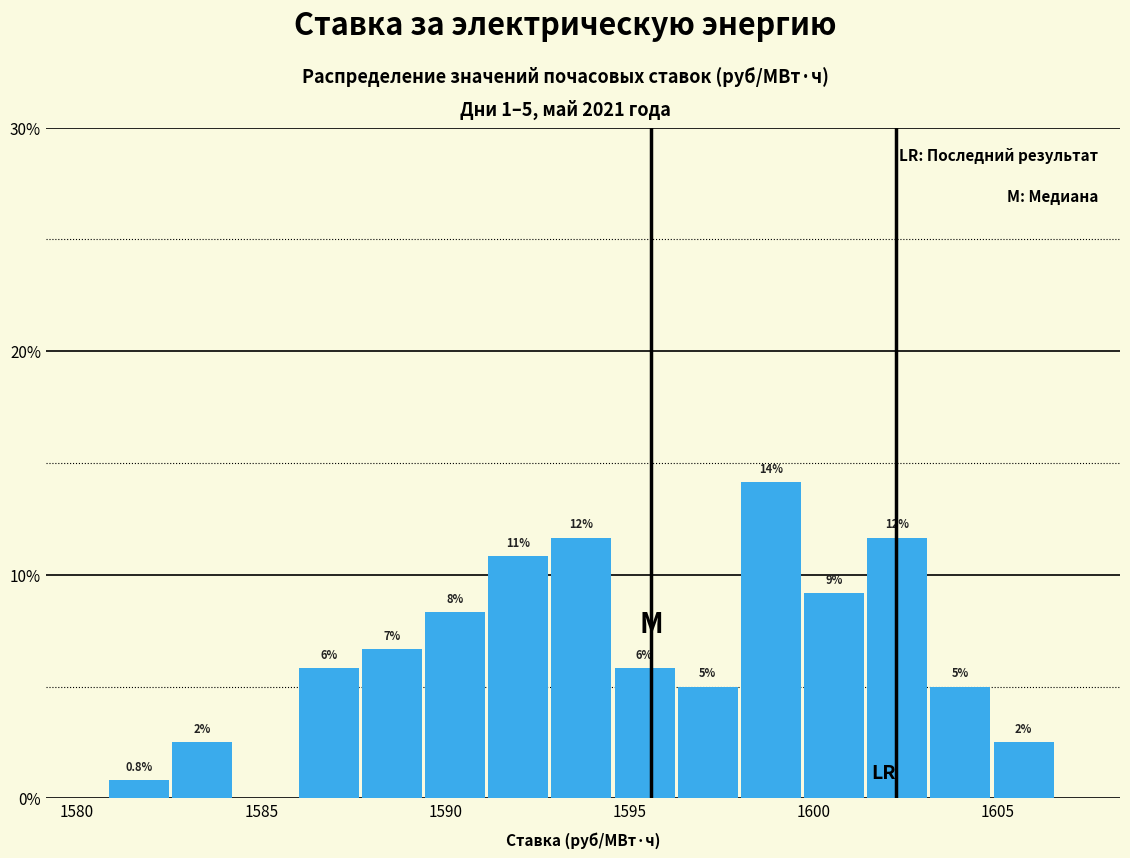

Around what value on the x-axis is the tallest bar? Give the approximate position of its centre, as read against the axis.

1599.0